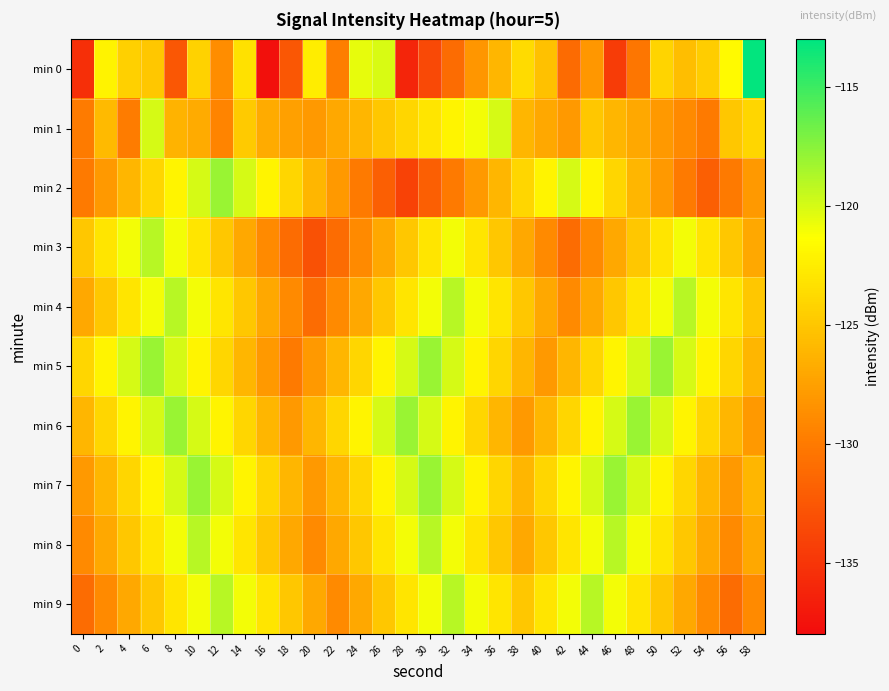

Reading left to right, transcribe all the data shown in this chart.

min 0: 0=-135.4	2=-122.1	4=-124.4	6=-125.0	8=-132.6	10=-124.3	12=-128.7	14=-123.3	16=-137.7	18=-132.6	20=-122.5	22=-129.7	24=-120.6	26=-120.1	28=-136.2	30=-133.6	32=-131.0	34=-128.1	36=-126.0	38=-123.7	40=-125.4	42=-131.1	44=-128.1	46=-134.6	48=-130.4	50=-124.1	52=-125.6	54=-124.6	56=-121.6	58=-113.2
min 1: 0=-130.0	2=-125.9	4=-129.8	6=-120.0	8=-126.2	10=-126.8	12=-129.3	14=-124.8	16=-126.8	18=-127.5	20=-128.0	22=-127.0	24=-126.0	26=-125.0	28=-124.0	30=-123.0	32=-122.0	34=-121.0	36=-120.0	38=-126.0	40=-127.0	42=-128.0	44=-125.0	46=-126.0	48=-127.0	50=-128.0	52=-129.0	54=-130.0	56=-125.0	58=-124.0
min 2: 0=-130.0	2=-128.0	4=-126.0	6=-124.0	8=-122.0	10=-120.0	12=-118.0	14=-120.0	16=-122.0	18=-124.0	20=-126.0	22=-128.0	24=-130.0	26=-132.0	28=-134.0	30=-132.0	32=-130.0	34=-128.0	36=-126.0	38=-124.0	40=-122.0	42=-120.0	44=-122.0	46=-124.0	48=-126.0	50=-128.0	52=-130.0	54=-132.0	56=-130.0	58=-128.0
min 3: 0=-125.0	2=-123.0	4=-121.0	6=-119.0	8=-121.0	10=-123.0	12=-125.0	14=-127.0	16=-129.0	18=-131.0	20=-133.0	22=-131.0	24=-129.0	26=-127.0	28=-125.0	30=-123.0	32=-121.0	34=-123.0	36=-125.0	38=-127.0	40=-129.0	42=-131.0	44=-129.0	46=-127.0	48=-125.0	50=-123.0	52=-121.0	54=-123.0	56=-125.0	58=-127.0
min 4: 0=-127.0	2=-125.0	4=-123.0	6=-121.0	8=-119.0	10=-121.0	12=-123.0	14=-125.0	16=-127.0	18=-129.0	20=-131.0	22=-129.0	24=-127.0	26=-125.0	28=-123.0	30=-121.0	32=-119.0	34=-121.0	36=-123.0	38=-125.0	40=-127.0	42=-129.0	44=-127.0	46=-125.0	48=-123.0	50=-121.0	52=-119.0	54=-121.0	56=-123.0	58=-125.0
min 5: 0=-124.0	2=-122.0	4=-120.0	6=-118.0	8=-120.0	10=-122.0	12=-124.0	14=-126.0	16=-128.0	18=-130.0	20=-128.0	22=-126.0	24=-124.0	26=-122.0	28=-120.0	30=-118.0	32=-120.0	34=-122.0	36=-124.0	38=-126.0	40=-128.0	42=-126.0	44=-124.0	46=-122.0	48=-120.0	50=-118.0	52=-120.0	54=-122.0	56=-124.0	58=-126.0
min 6: 0=-126.0	2=-124.0	4=-122.0	6=-120.0	8=-118.0	10=-120.0	12=-122.0	14=-124.0	16=-126.0	18=-128.0	20=-126.0	22=-124.0	24=-122.0	26=-120.0	28=-118.0	30=-120.0	32=-122.0	34=-124.0	36=-126.0	38=-128.0	40=-126.0	42=-124.0	44=-122.0	46=-120.0	48=-118.0	50=-120.0	52=-122.0	54=-124.0	56=-126.0	58=-128.0
min 7: 0=-128.0	2=-126.0	4=-124.0	6=-122.0	8=-120.0	10=-118.0	12=-120.0	14=-122.0	16=-124.0	18=-126.0	20=-128.0	22=-126.0	24=-124.0	26=-122.0	28=-120.0	30=-118.0	32=-120.0	34=-122.0	36=-124.0	38=-126.0	40=-124.0	42=-122.0	44=-120.0	46=-118.0	48=-120.0	50=-122.0	52=-124.0	54=-126.0	56=-128.0	58=-126.0
min 8: 0=-129.0	2=-127.0	4=-125.0	6=-123.0	8=-121.0	10=-119.0	12=-121.0	14=-123.0	16=-125.0	18=-127.0	20=-129.0	22=-127.0	24=-125.0	26=-123.0	28=-121.0	30=-119.0	32=-121.0	34=-123.0	36=-125.0	38=-127.0	40=-125.0	42=-123.0	44=-121.0	46=-119.0	48=-121.0	50=-123.0	52=-125.0	54=-127.0	56=-129.0	58=-127.0
min 9: 0=-131.0	2=-129.0	4=-127.0	6=-125.0	8=-123.0	10=-121.0	12=-119.0	14=-121.0	16=-123.0	18=-125.0	20=-127.0	22=-129.0	24=-127.0	26=-125.0	28=-123.0	30=-121.0	32=-119.0	34=-121.0	36=-123.0	38=-125.0	40=-123.0	42=-121.0	44=-119.0	46=-121.0	48=-123.0	50=-125.0	52=-127.0	54=-129.0	56=-131.0	58=-129.0